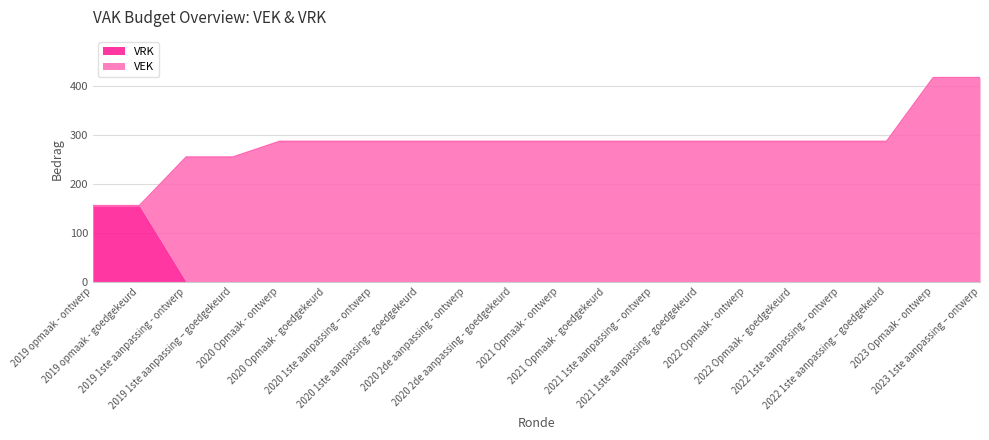

What is the spread (max minus min) of values at 2020 1ste aanpassing - goedgekeurd?

286